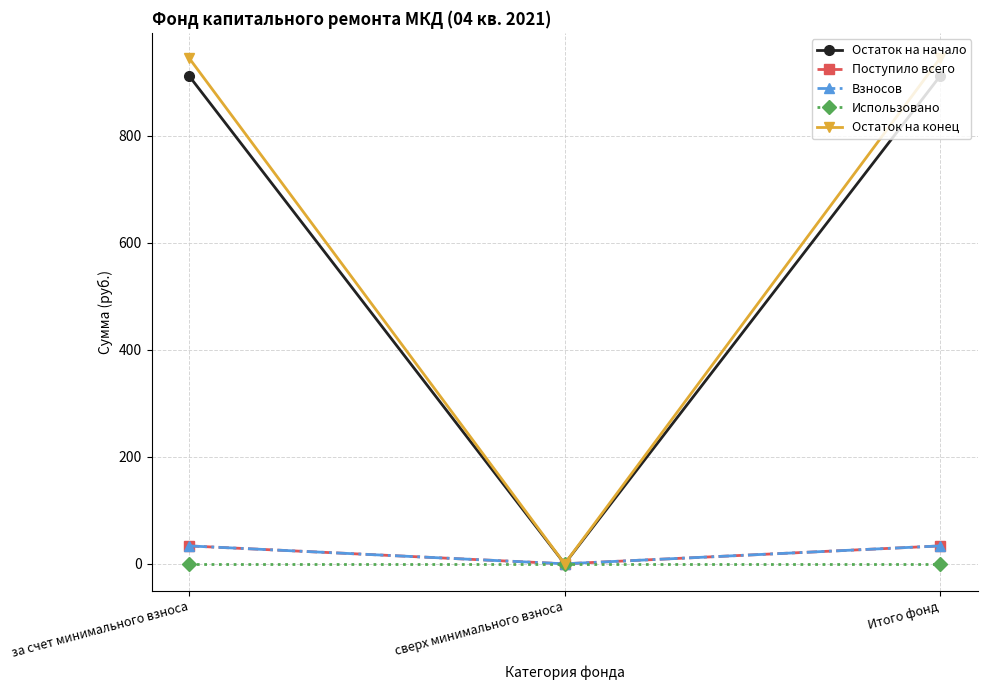

Is this an area chart (filled region under the line)?

No